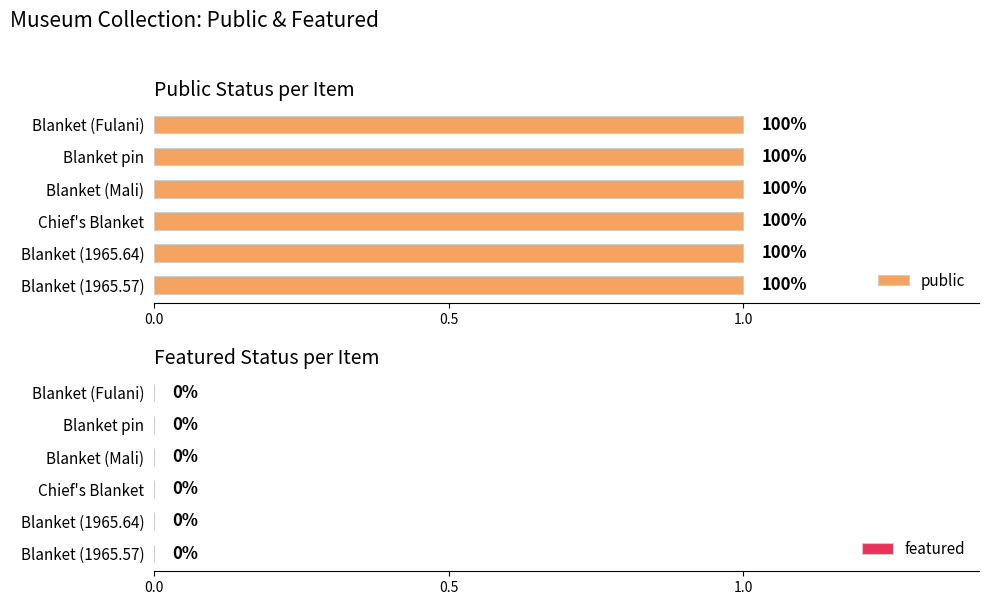

What is the average value of the public series?

1